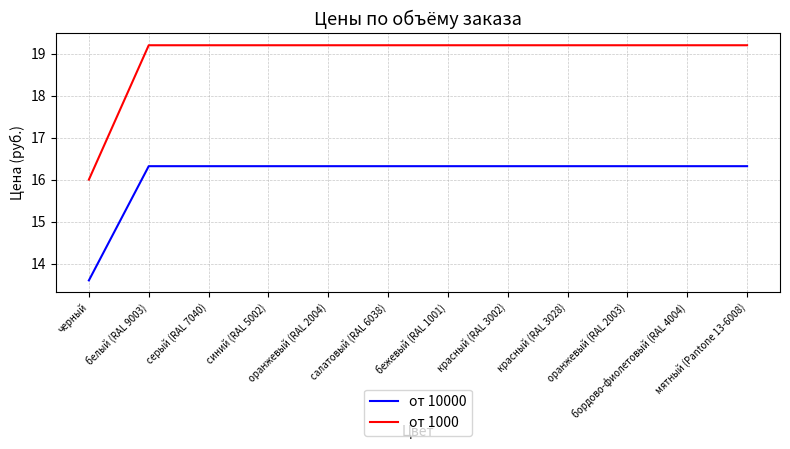

Which series has the largest range (max minus min)?

от 1000